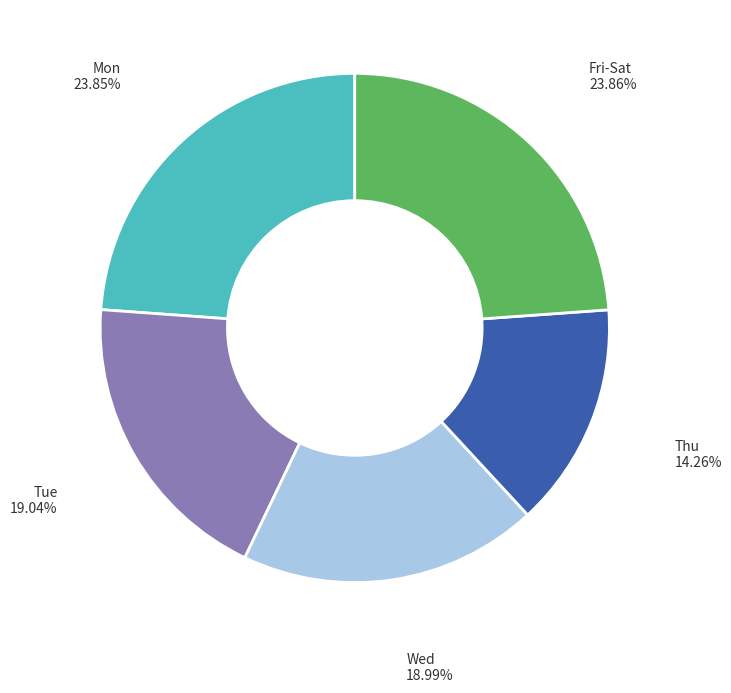

Is there a majority slice in this chart?

No